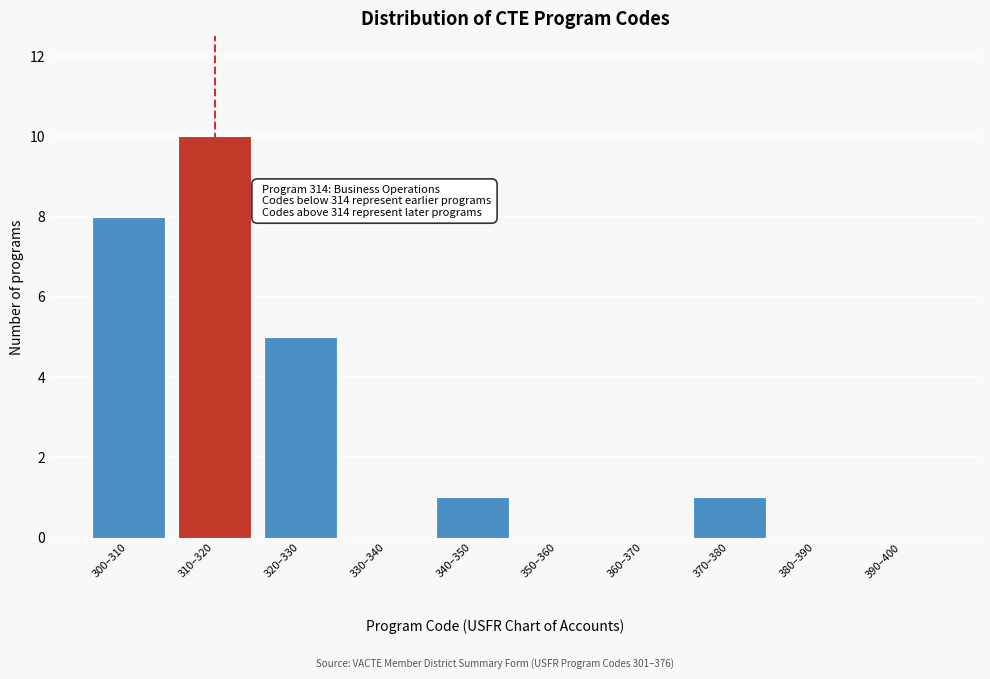

Reading right to left, extract all data points from this chart.

390–400=0	380–390=0	370–380=1	360–370=0	350–360=0	340–350=1	330–340=0	320–330=5	310–320=10	300–310=8